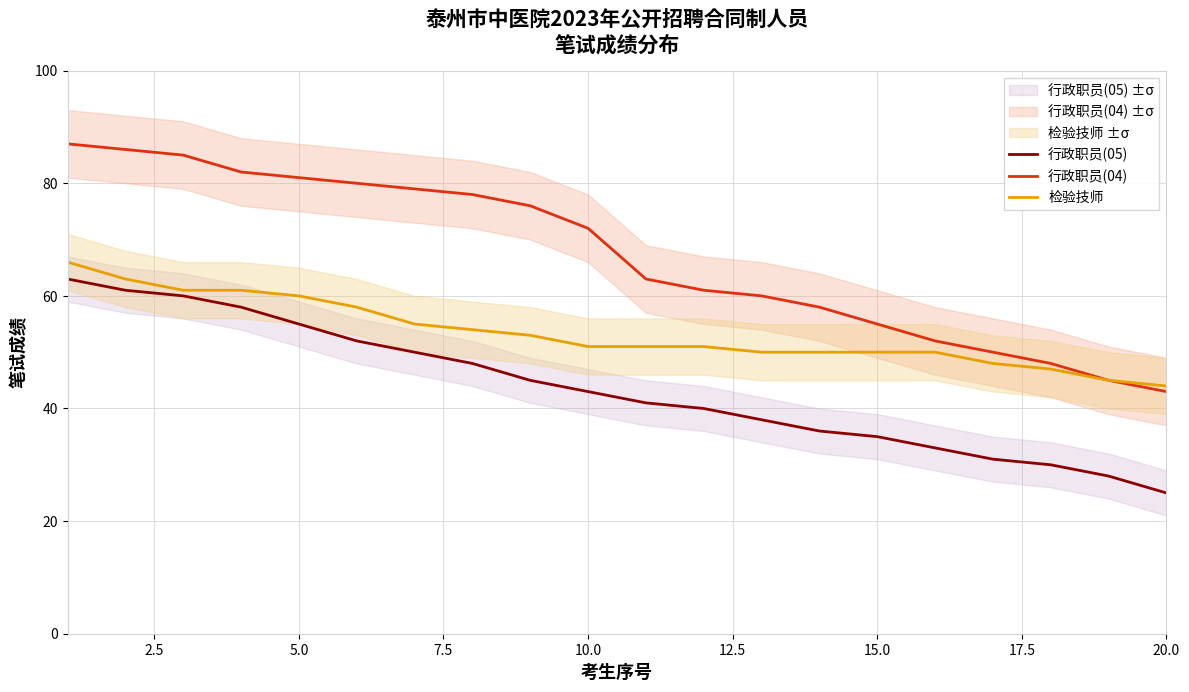

Is the value of 检验技师 at 15.0 greater than the value of 行政职员(05) at 5.0?

No